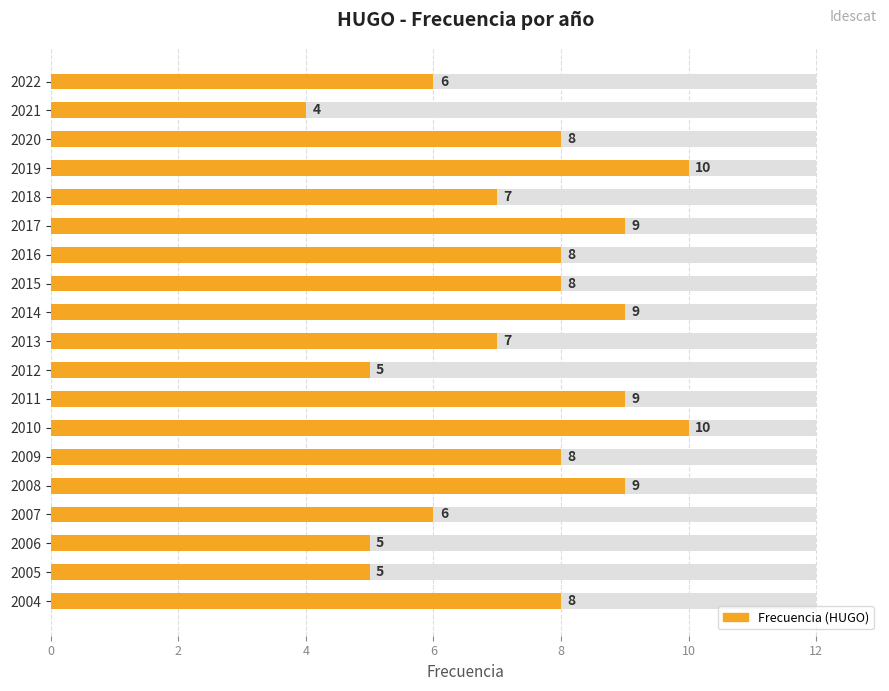

How many bars are there in total?

19